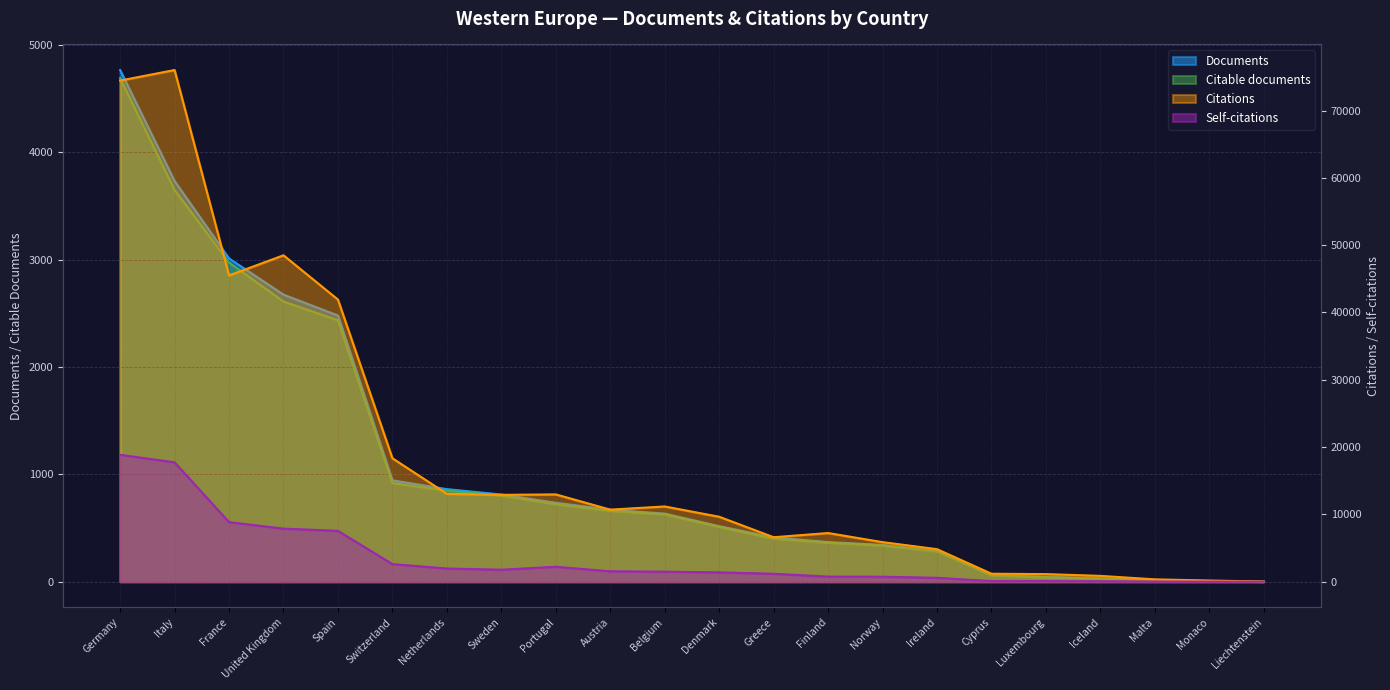

At which label does Citable documents first exceed 627?

Germany